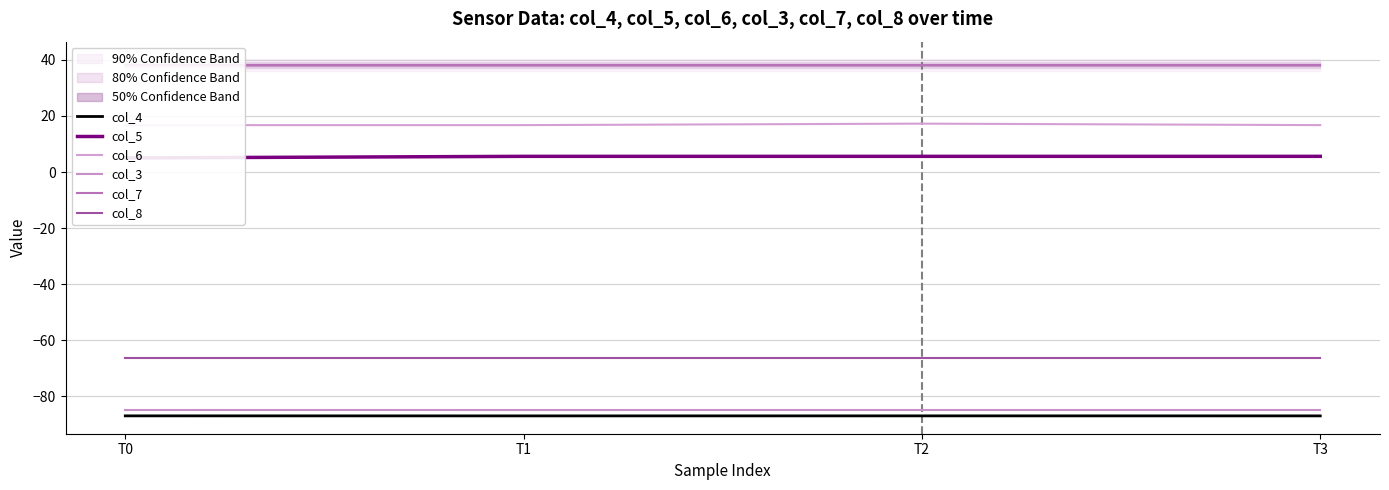

Rank the series by their maximum value, from lowest to highest.

col_4, col_3, col_8, col_5, col_6, col_7